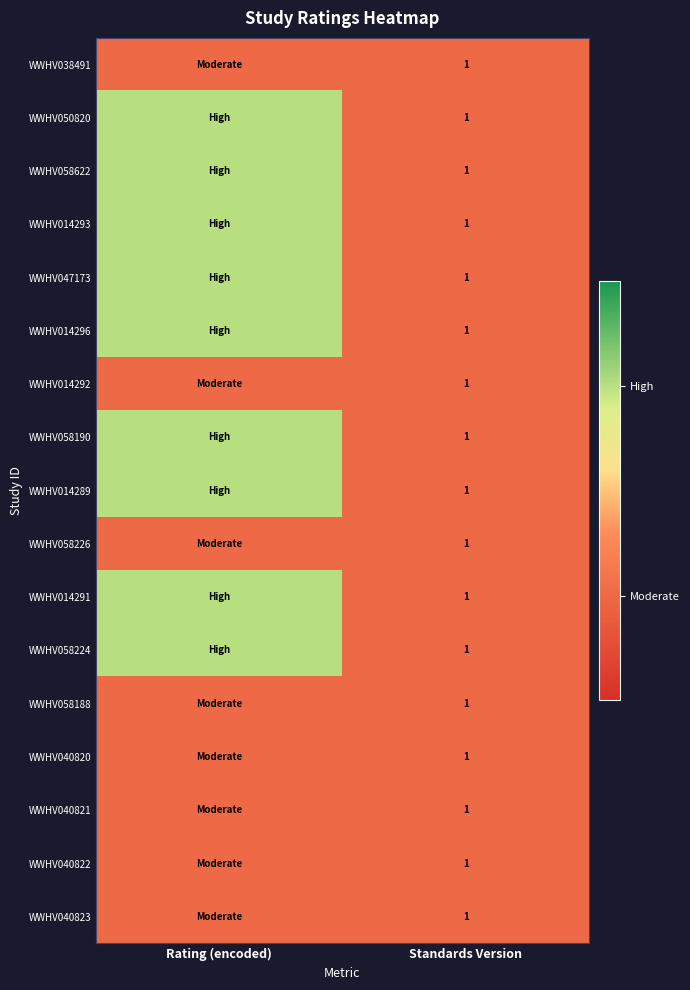

What is the maximum value shown in the chart?

2